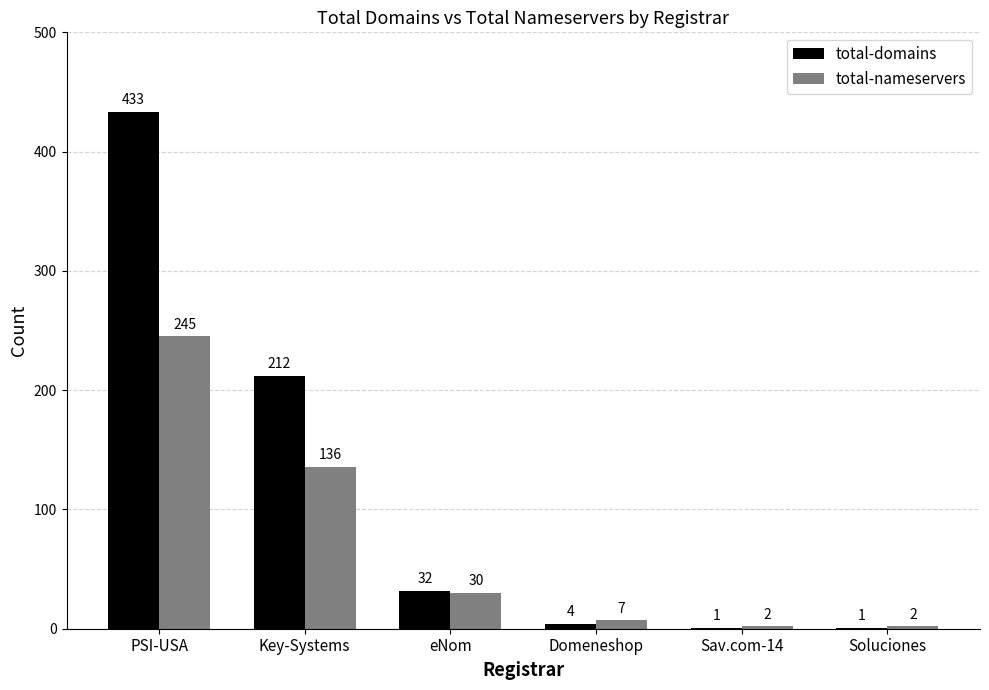

Count the number of categories in the chart.

6